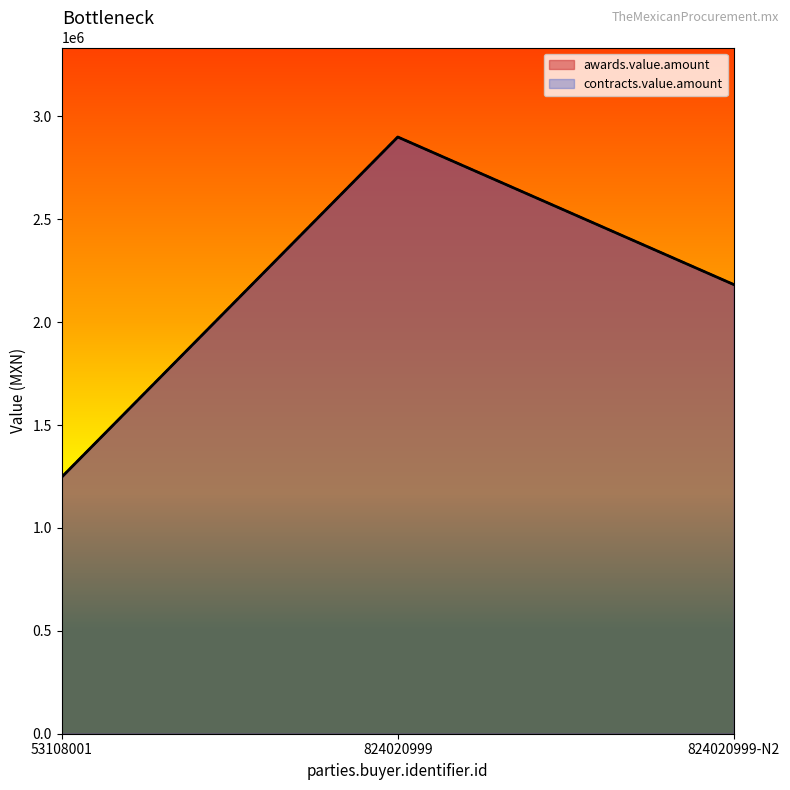

What are all the series names shown in the legend?

awards.value.amount, contracts.value.amount